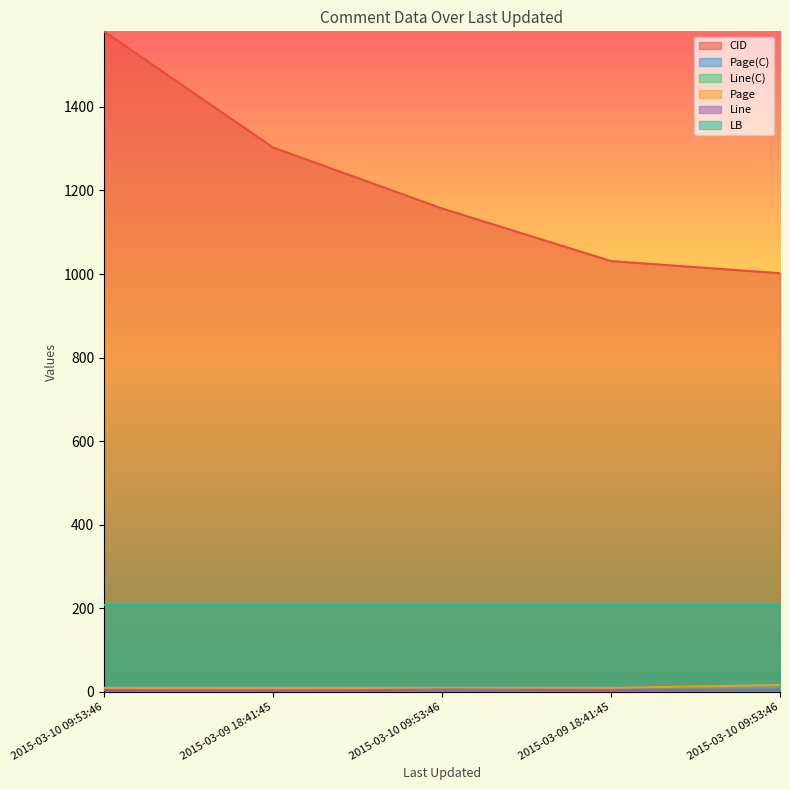

What is the minimum value for Line(C)?

2.0